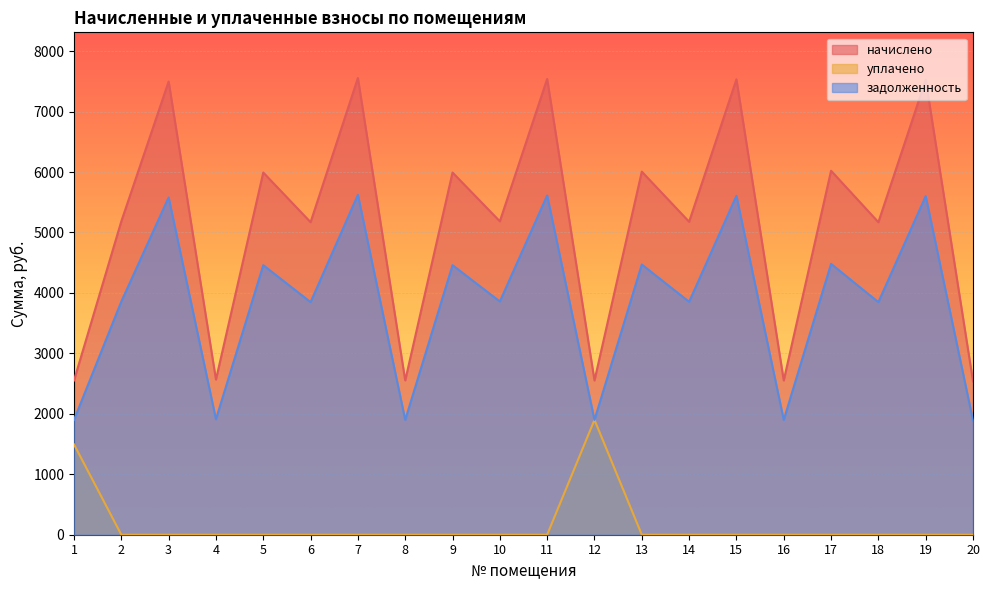

True or false: уплачено has more than 2 interior local peaks.

False